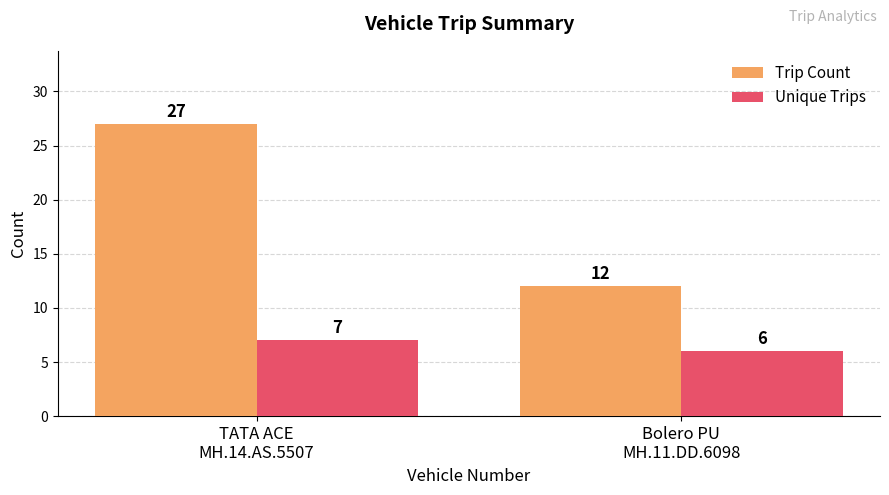

How many groups of bars are there?

2